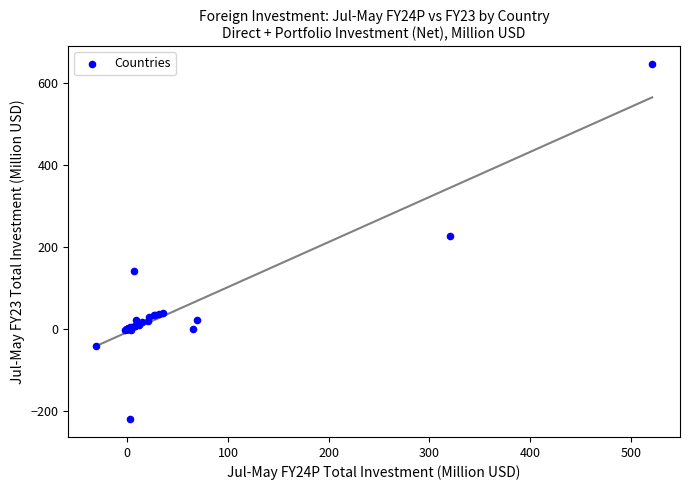

What Y value in the scatter plot is closest to 213?

227.5